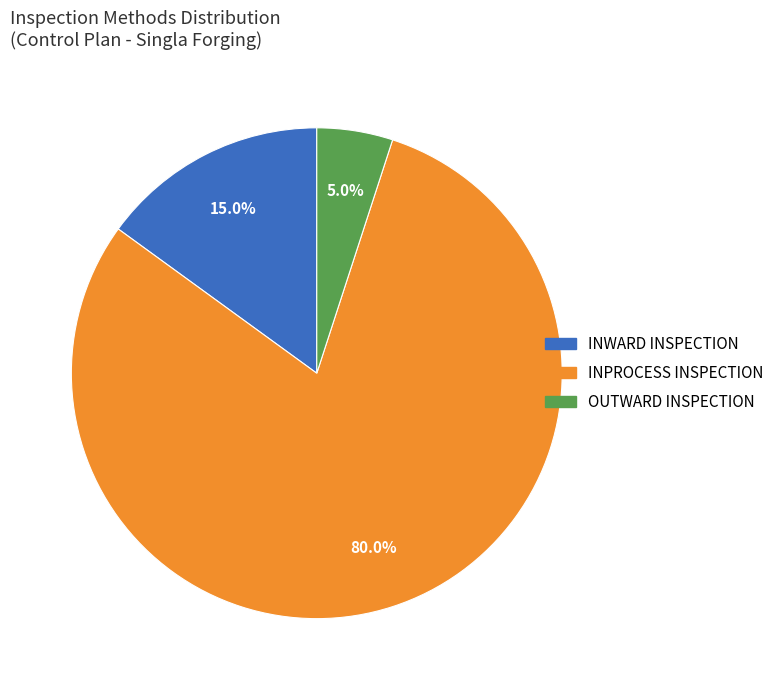

What portion of the pie excludes OUTWARD INSPECTION?

95.0%